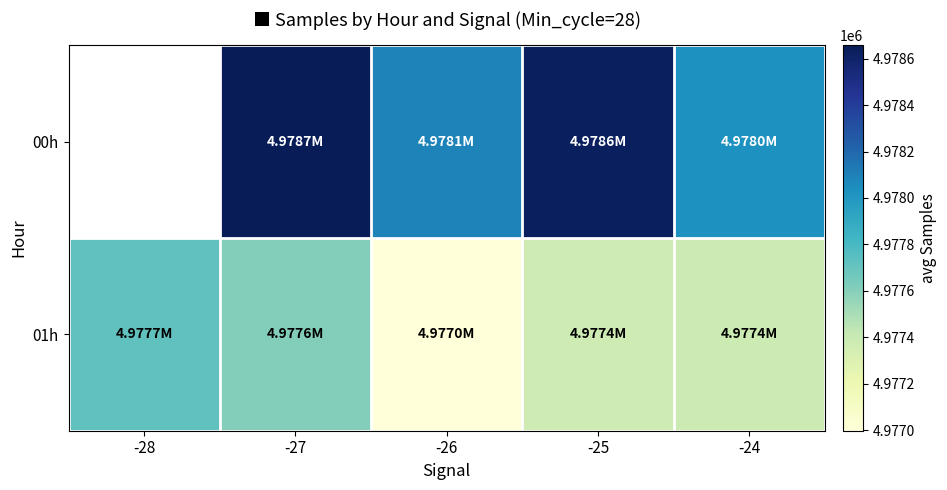

Is the value of 00h at -27 greater than the value of 01h at -26?

Yes